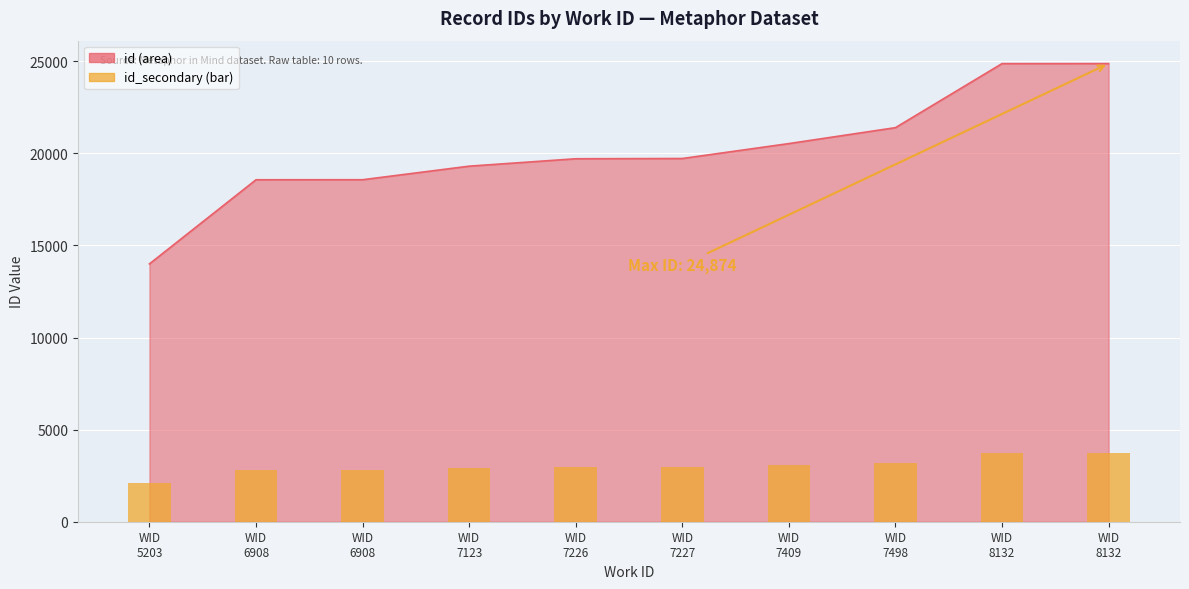

The value at WID
7409 is 1821.6. True or false?

False